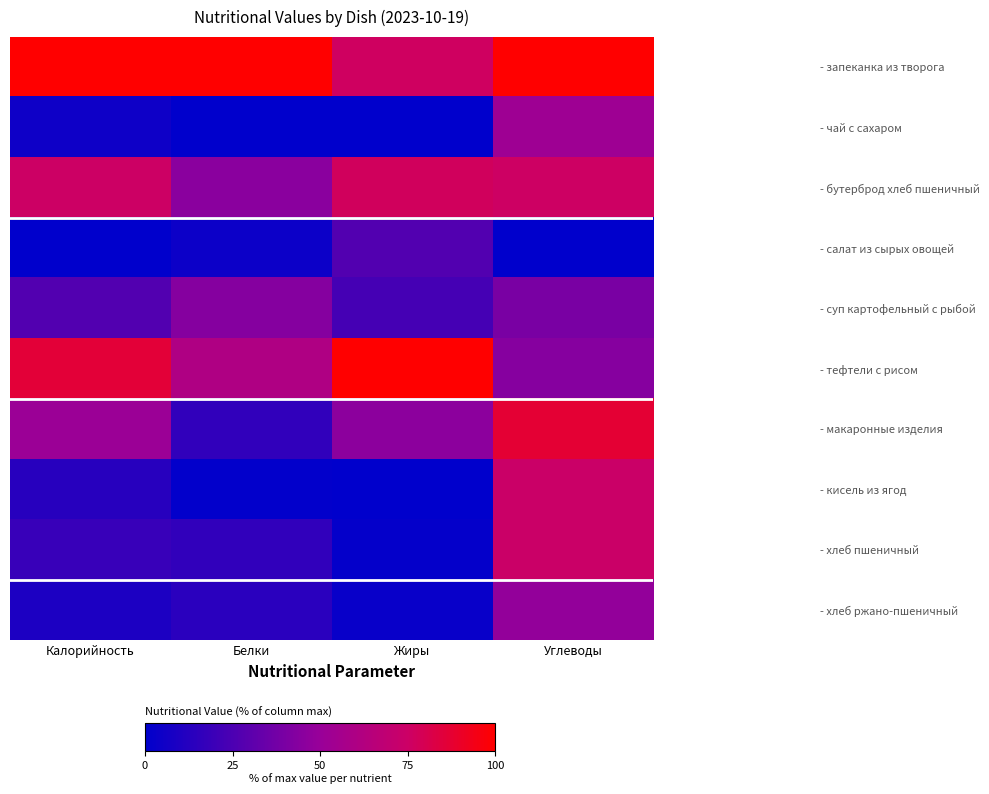

What is the maximum value shown in the chart?

100.0